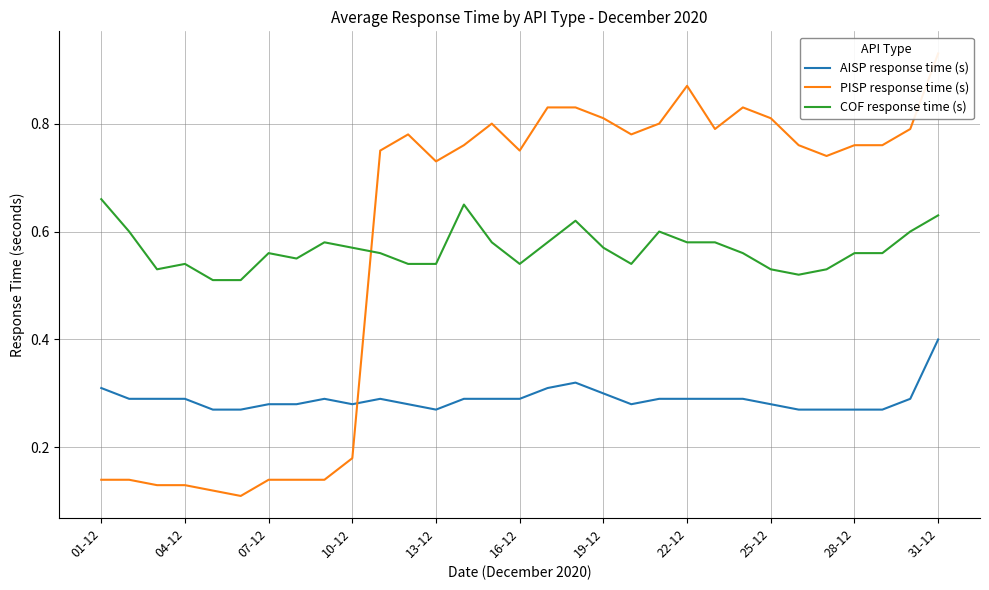

What are all the series names shown in the legend?

AISP response time (s), PISP response time (s), COF response time (s)